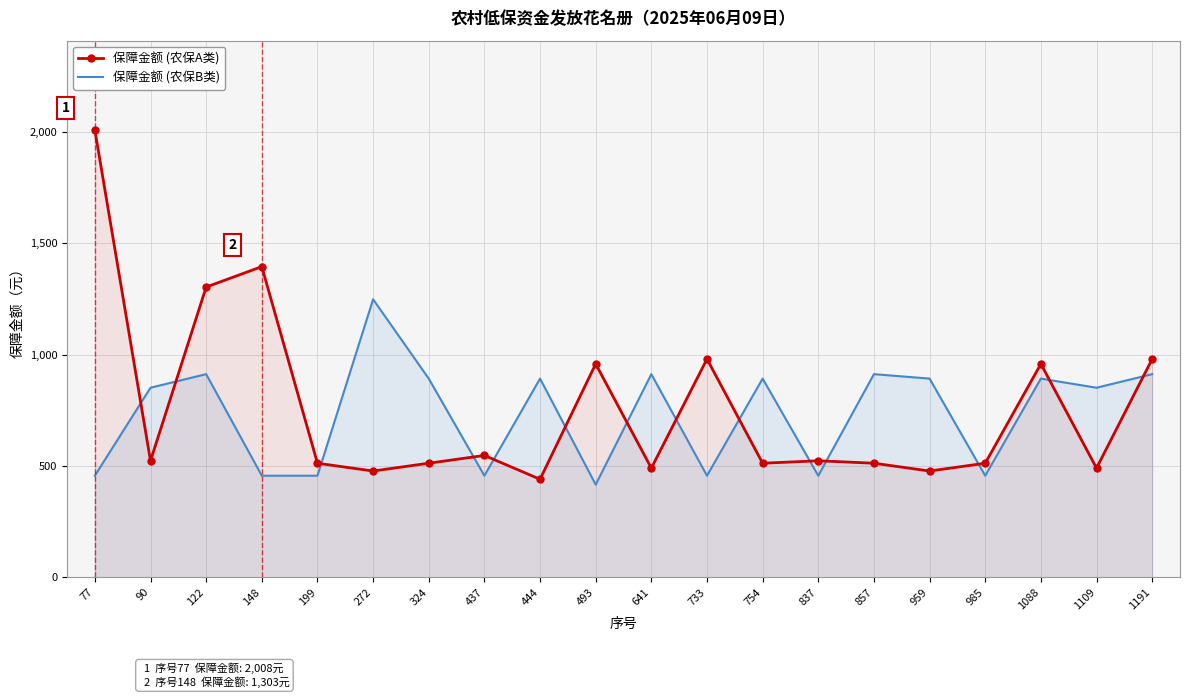

True or false: 保障金额 (农保B类) has a value of 1425 at 444.

False